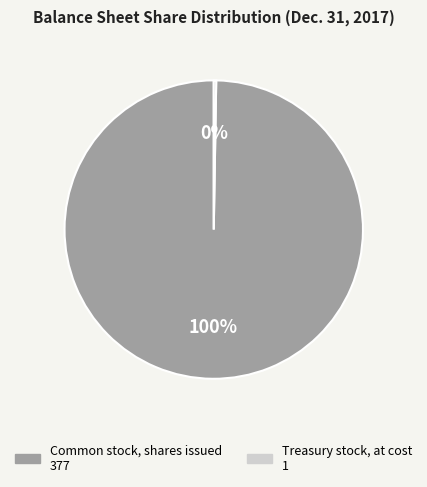

Is there any slice that represents more than half of the pie?

Yes